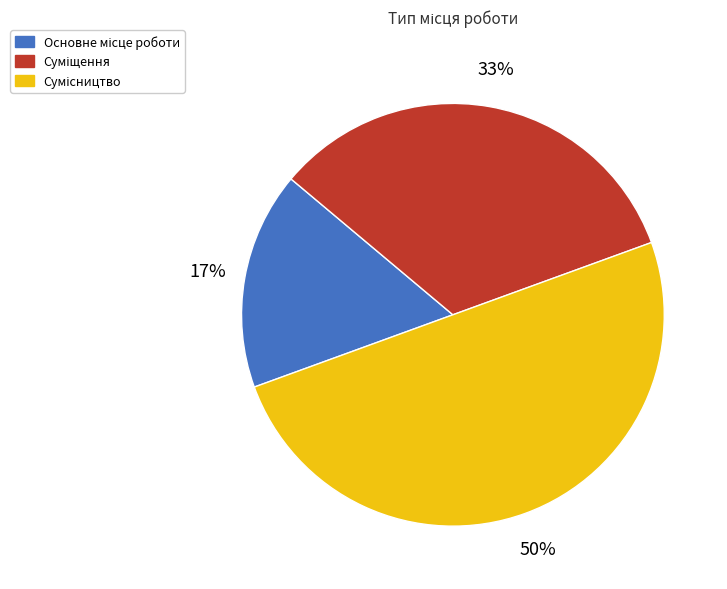

To the nearest percent, what is the average slice percentage?

33%